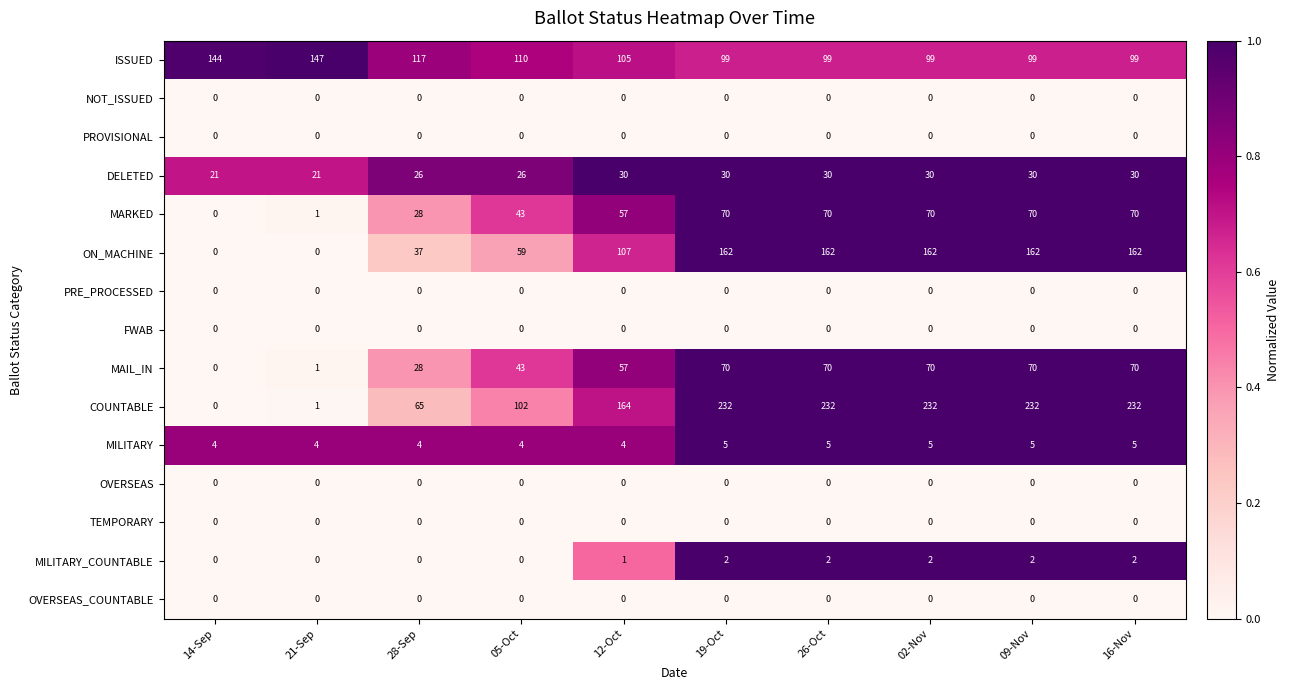

What is the spread (max minus min) of values at 14-Sep?

144